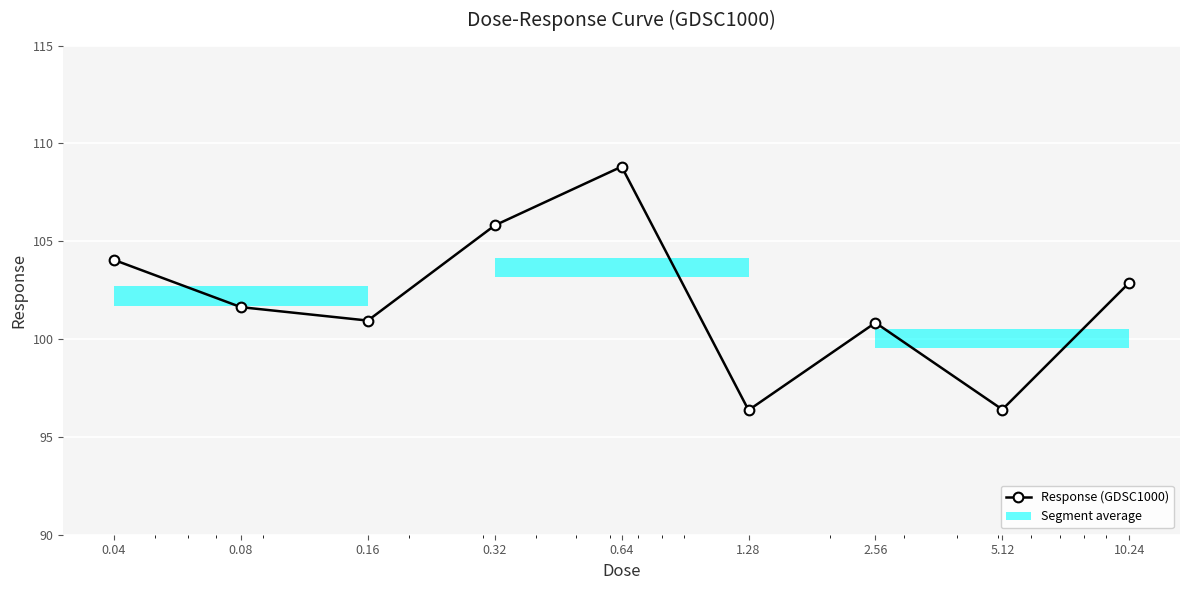

Read the value at 1.28.

96.4